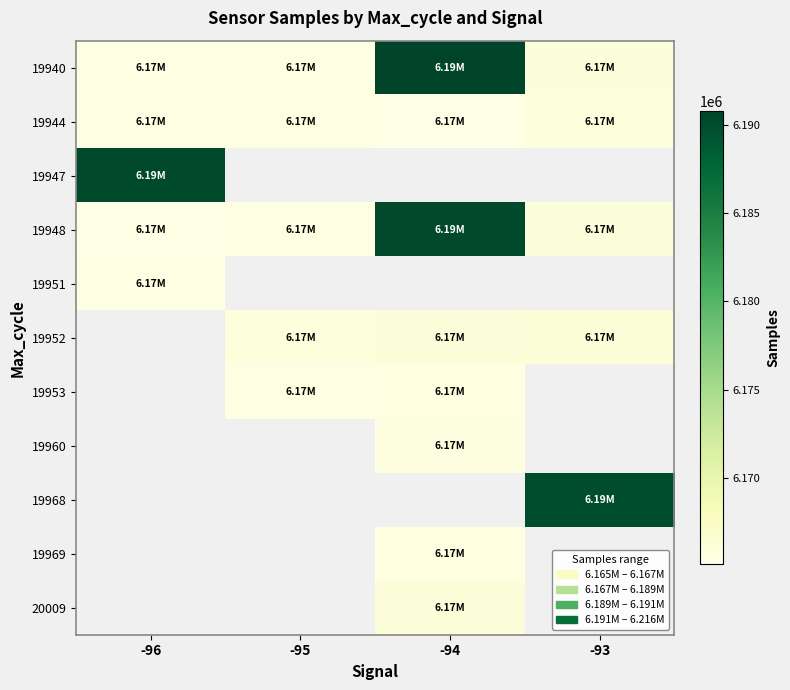

True or false: 19952 has a value of 6165756.0 at -95.

True